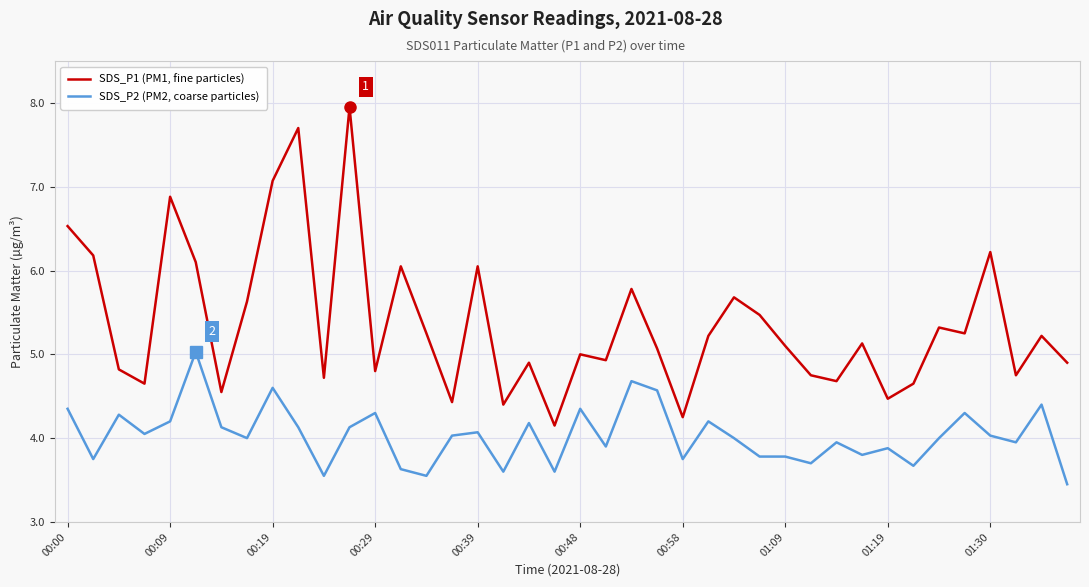

Which series has the largest total across all categories?

SDS_P1 (PM1, fine particles)